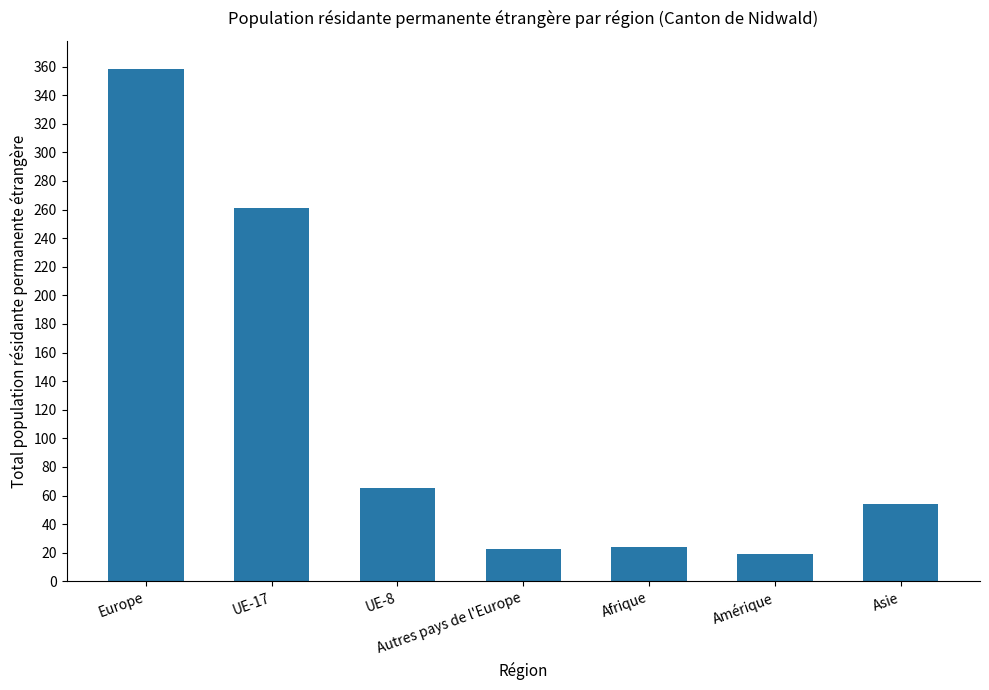

Read the value at Afrique.

24